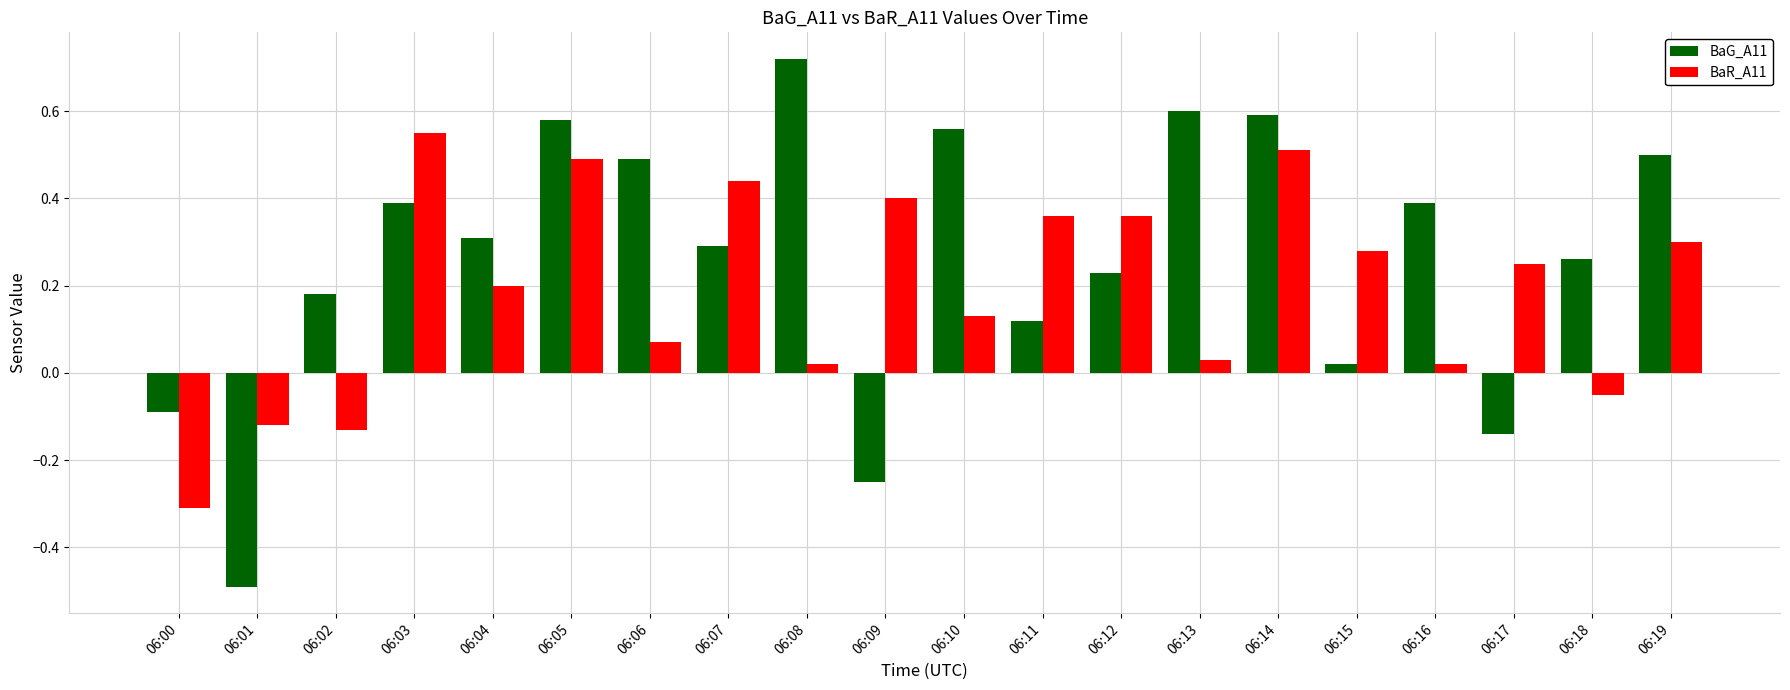

List the series in order of their overall mean, lowest first.

BaR_A11, BaG_A11